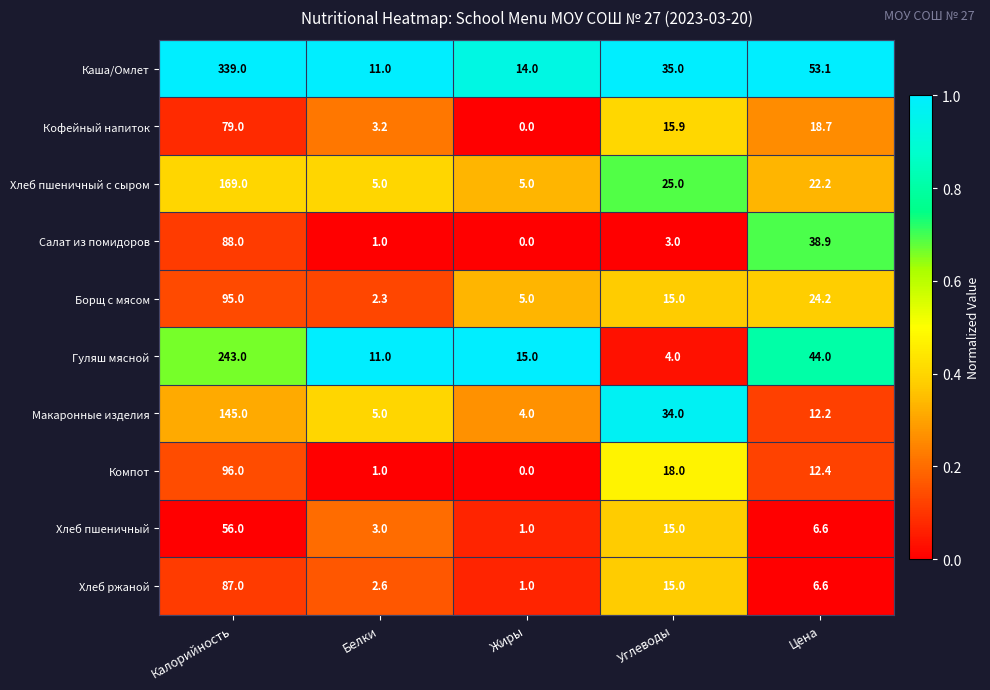

How many data points does each series have?

5